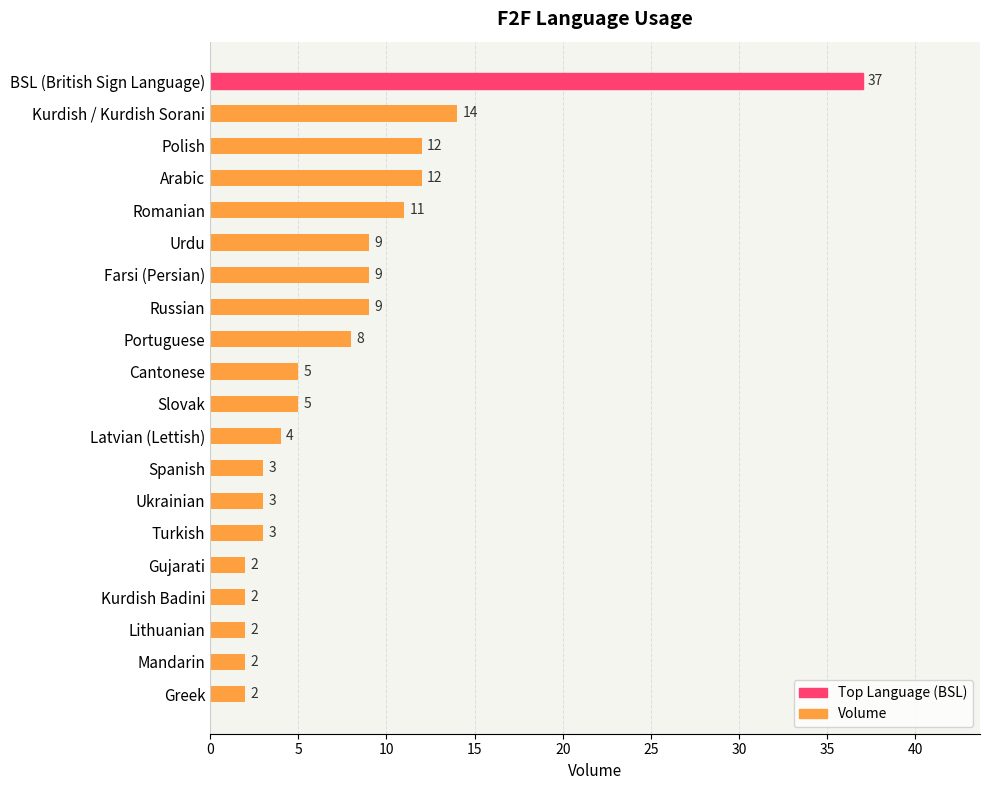

The value at Russian is 9. True or false?

True